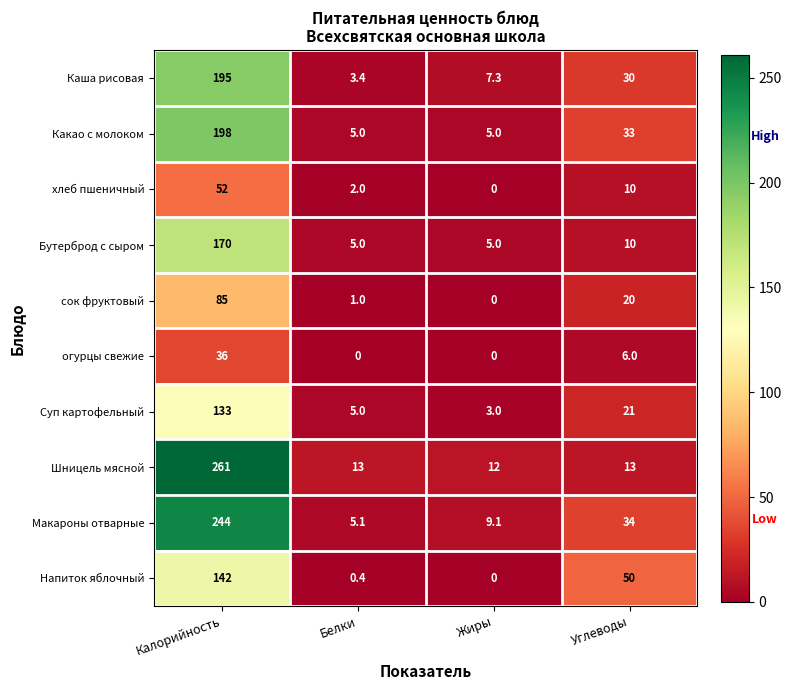

Rank the series by their maximum value, from highest to lowest.

Шницель мясной, Макароны отварные, Какао с молоком, Каша рисовая, Бутерброд с сыром, Напиток яблочный, Суп картофельный, сок фруктовый, хлеб пшеничный, огурцы свежие